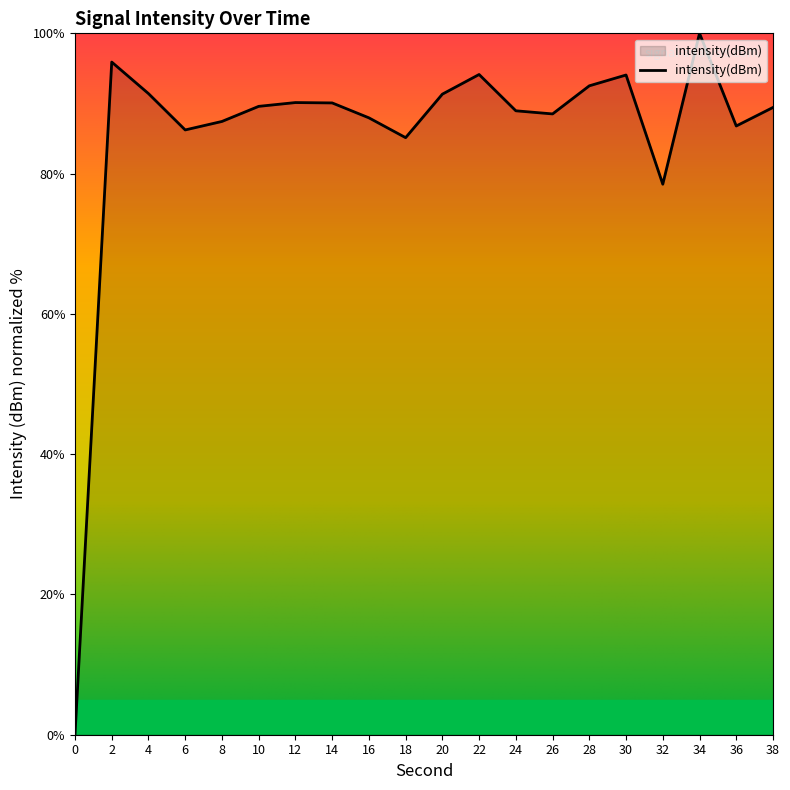

What is the approximate value at 16?

88.0